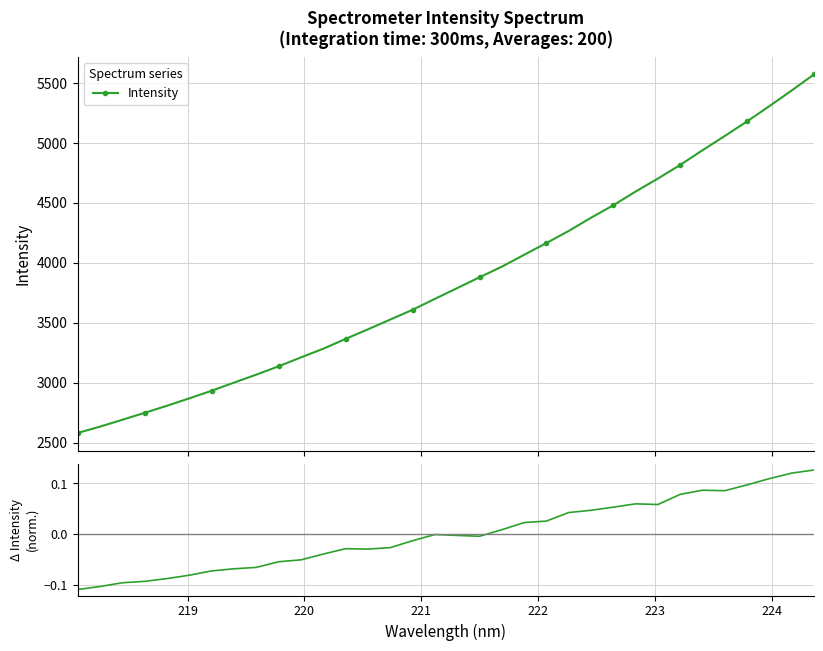

Which series has the largest range (max minus min)?

Intensity